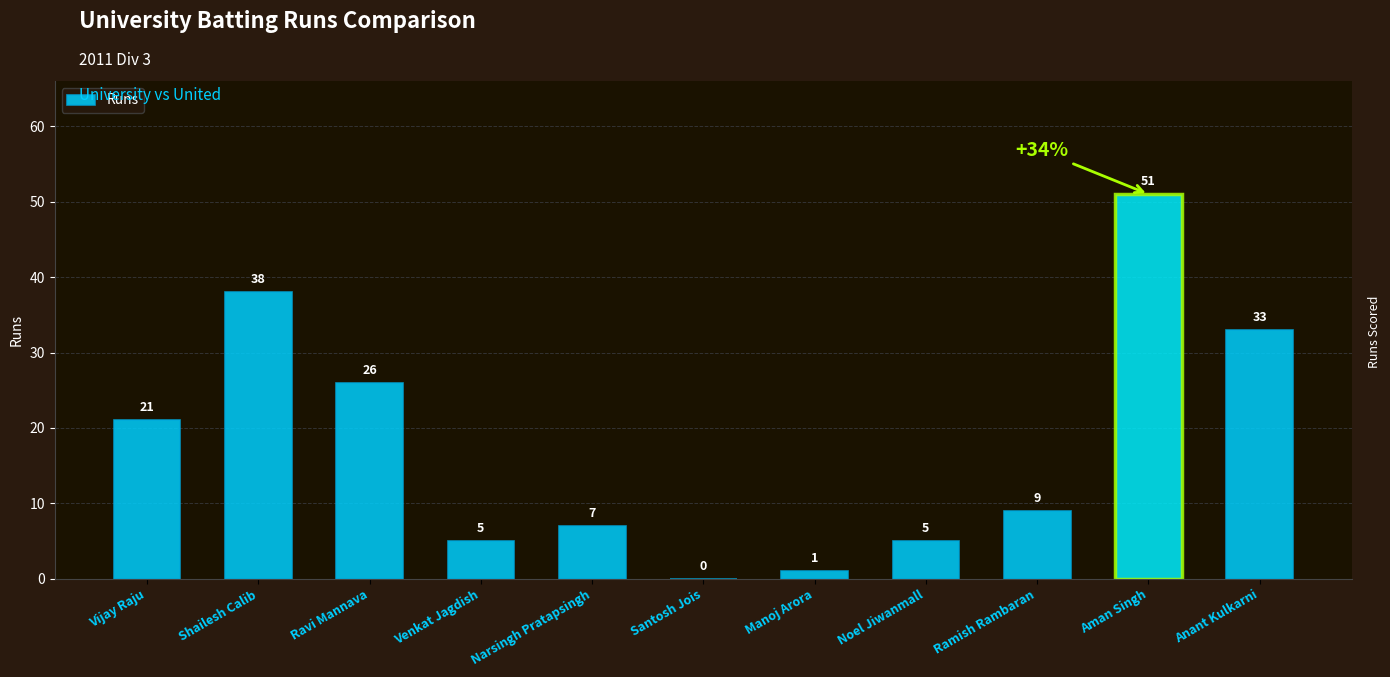

What is the ratio of the value at Vijay Raju to the value at Shailesh Calib?

0.6